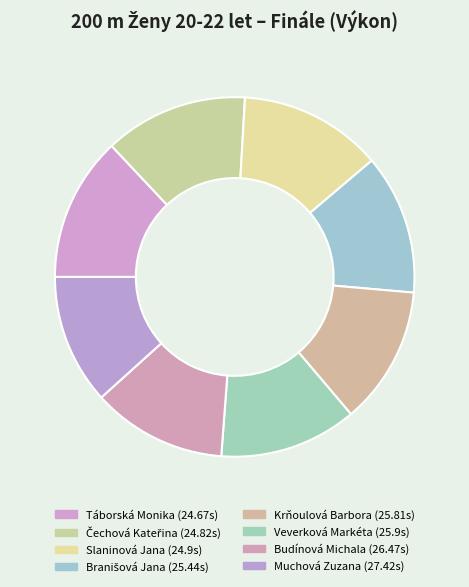

How many slices are in this pie chart?

8